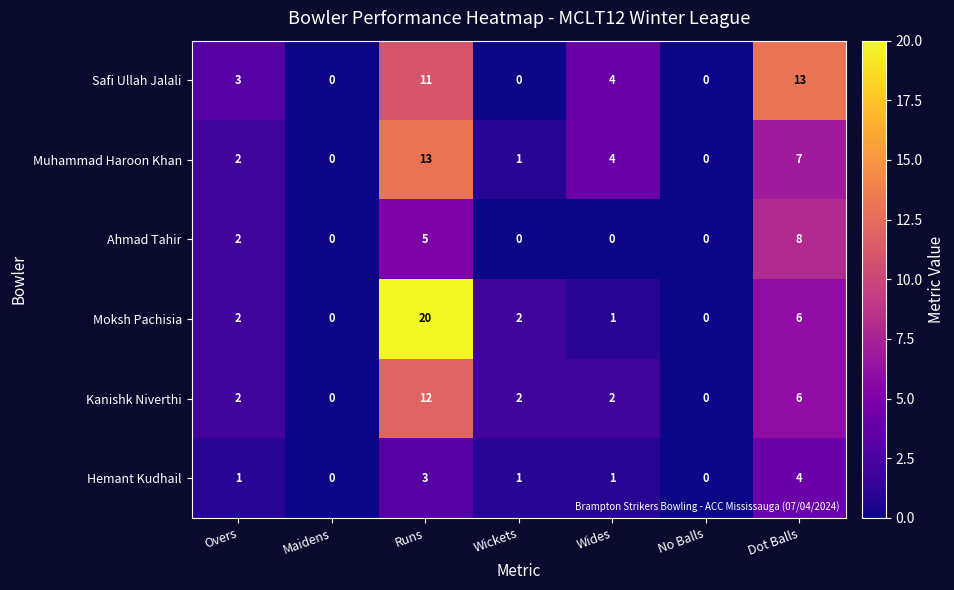

The value of Kanishk Niverthi at Dot Balls is 6. True or false?

True